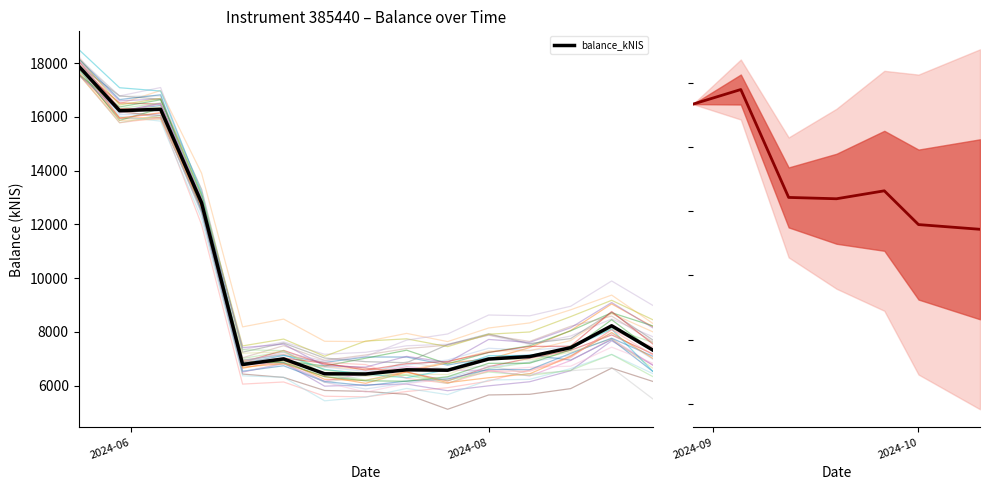

What is the maximum value shown in the chart?

17891.4